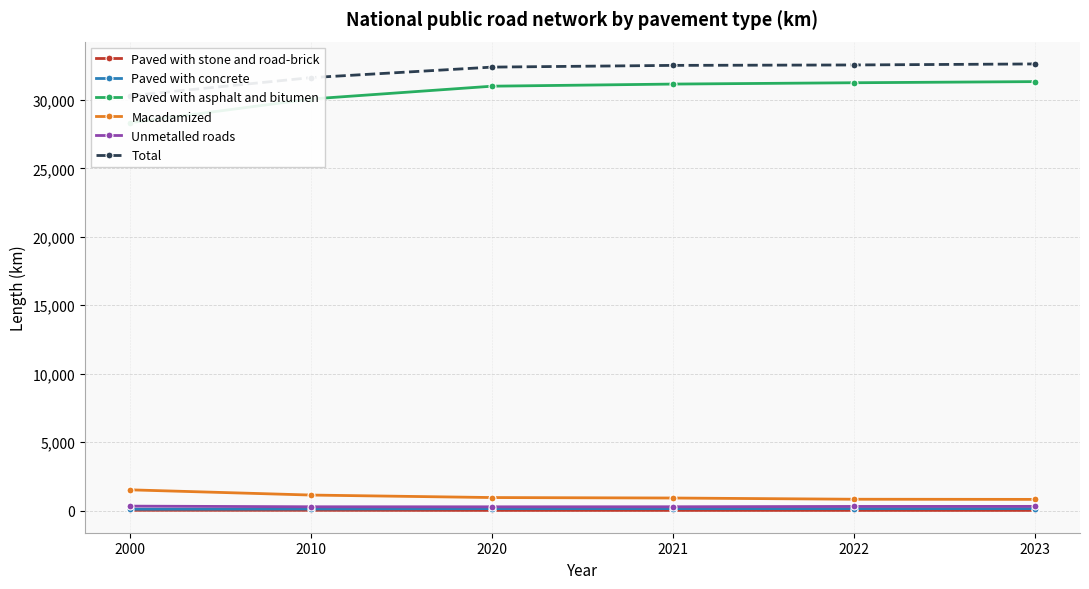

How many lines are shown in the chart?

6